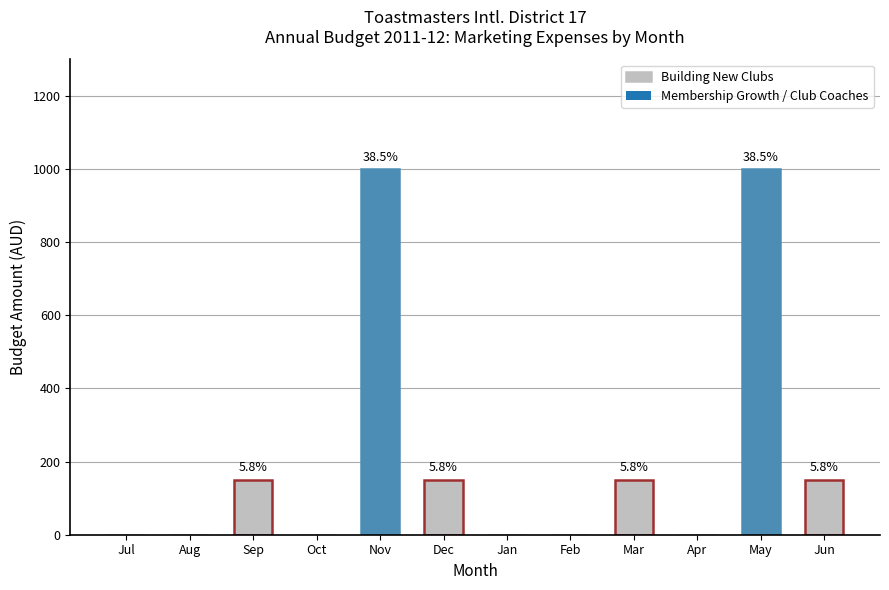

Rank the categories by value from highest to lowest.

Nov, May, Sep, Dec, Mar, Jun, Jul, Aug, Oct, Jan, Feb, Apr